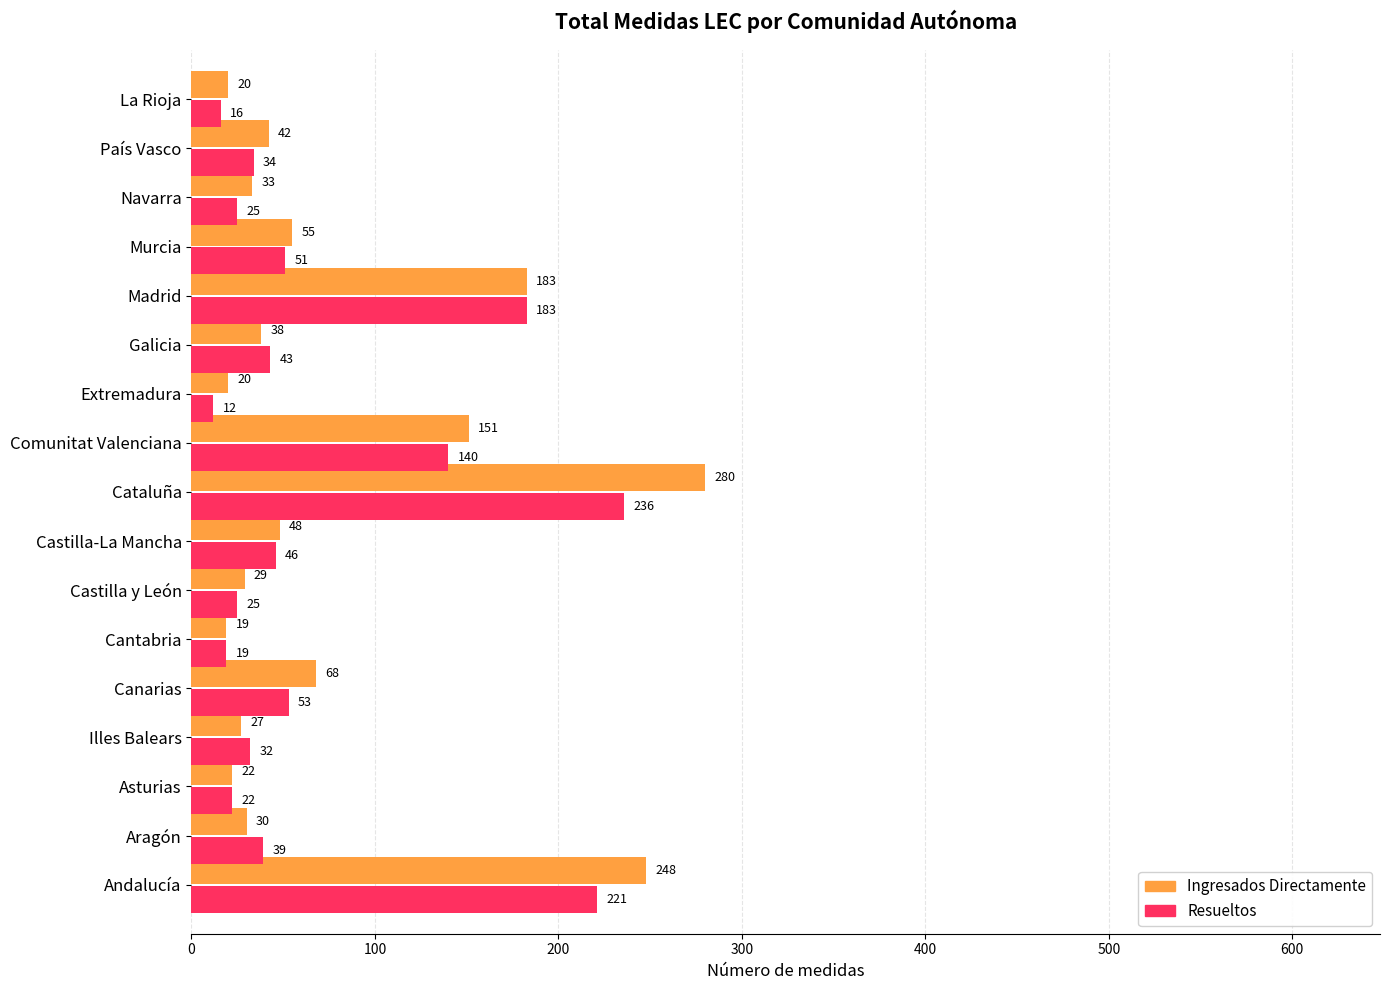

Is it true that Resueltos equals 28 at Comunitat Valenciana?

False